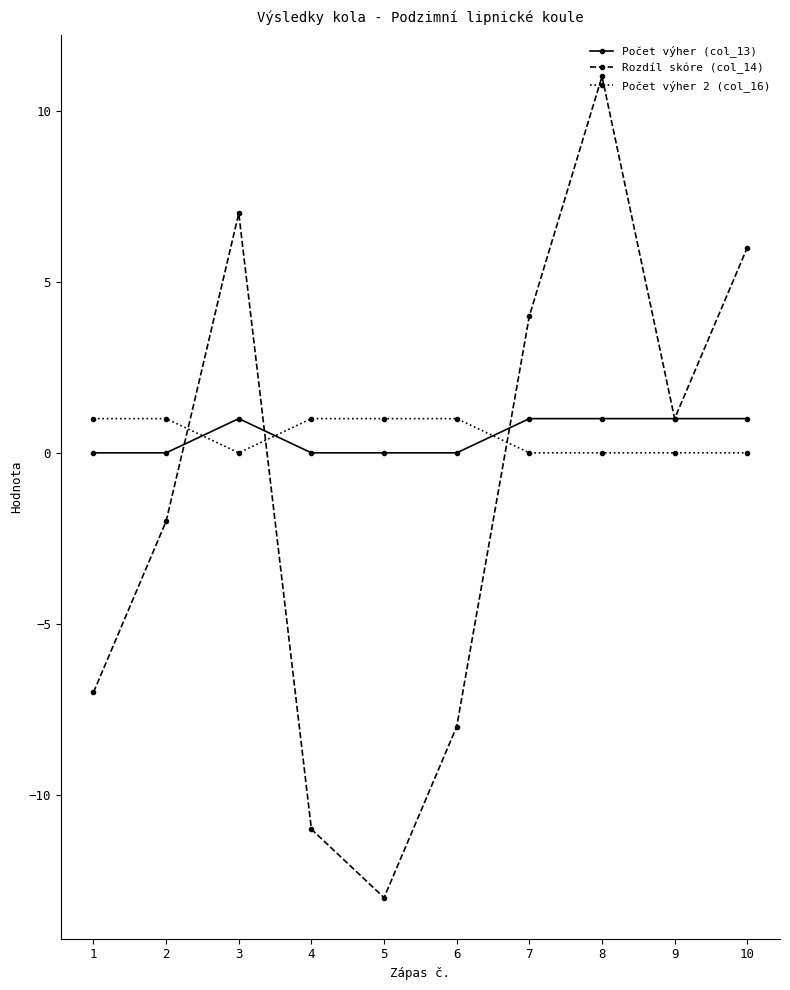

Which label corresponds to the largest value in the chart?

8